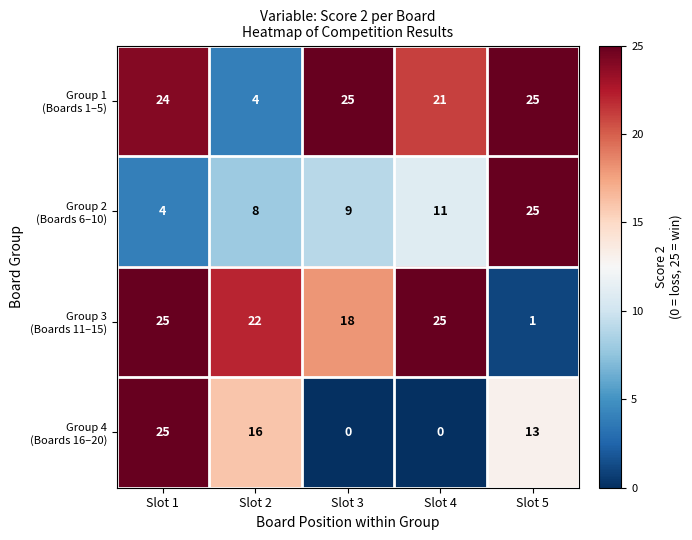

At how many categories does at least one series exceed 19?

5